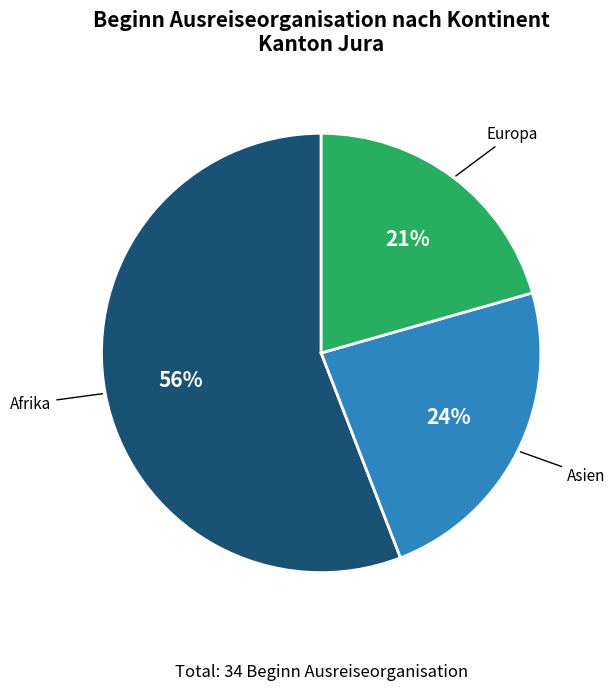

To the nearest percent, what is the difference between the largest and smallest slice percentages?

35%